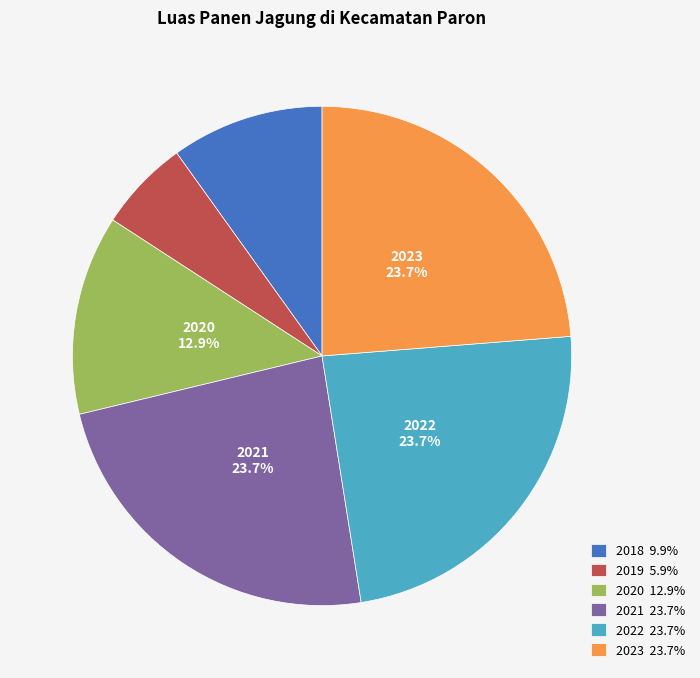

True or false: 2022 accounts for 35% of the total.

False